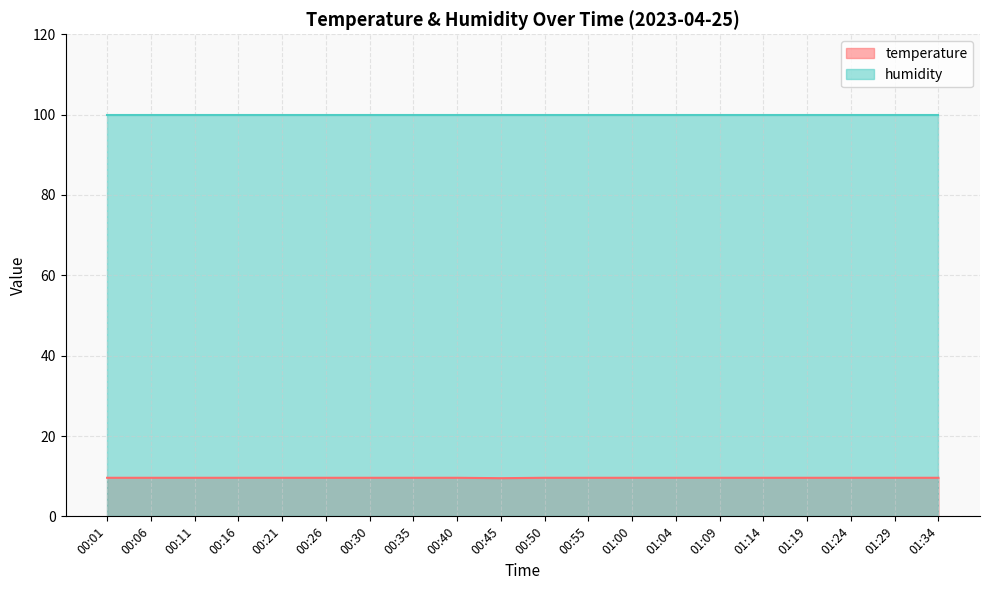

How many interior local valleys (lower than both neighbors) does the data have?

1